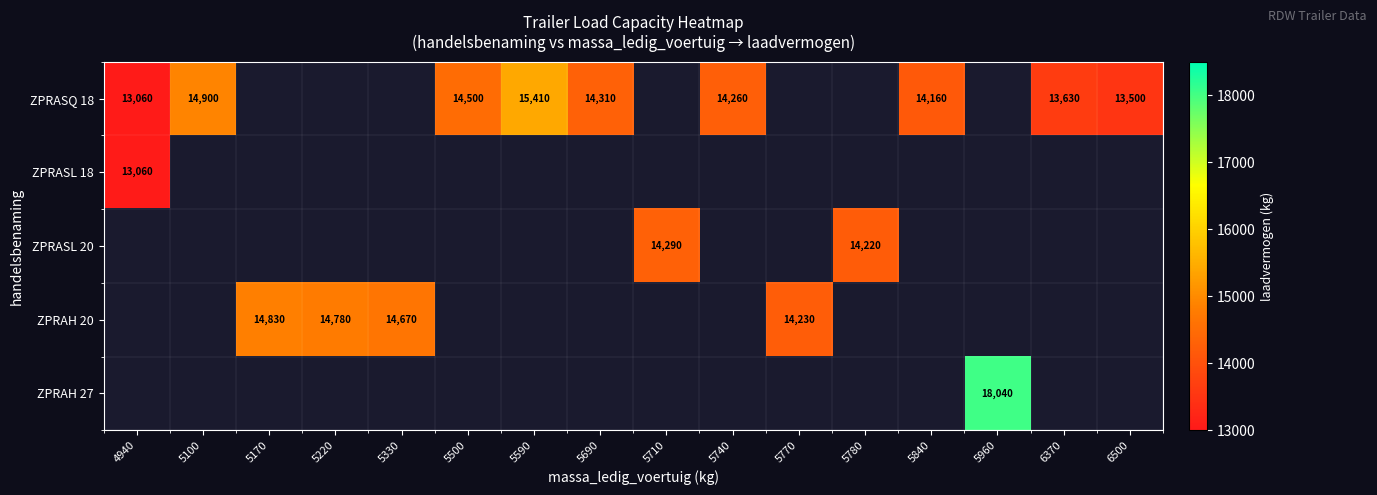

True or false: ZPRASQ 18 has a value of 18879 at 5740.

False